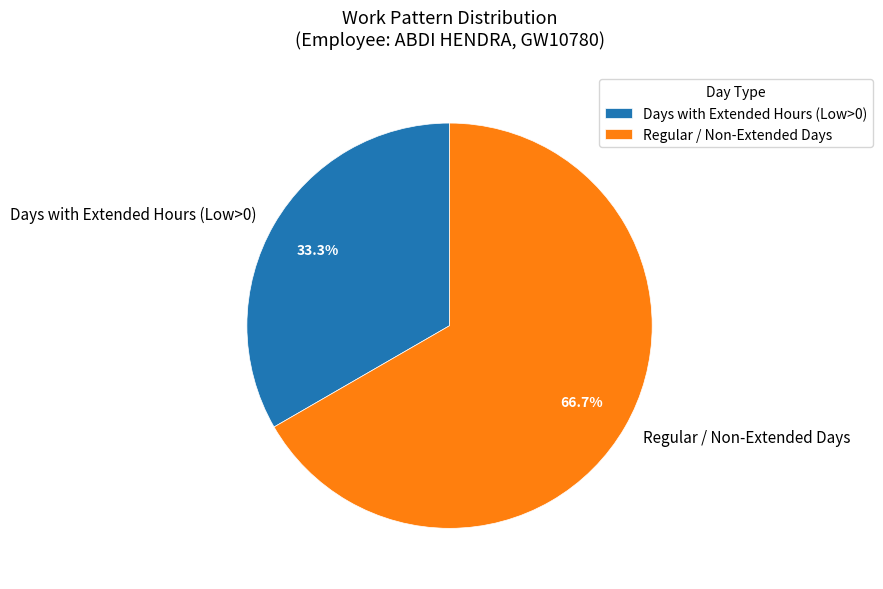

What percentage do Regular / Non-Extended Days and Days with Extended Hours (Low>0) together represent?

100.0%